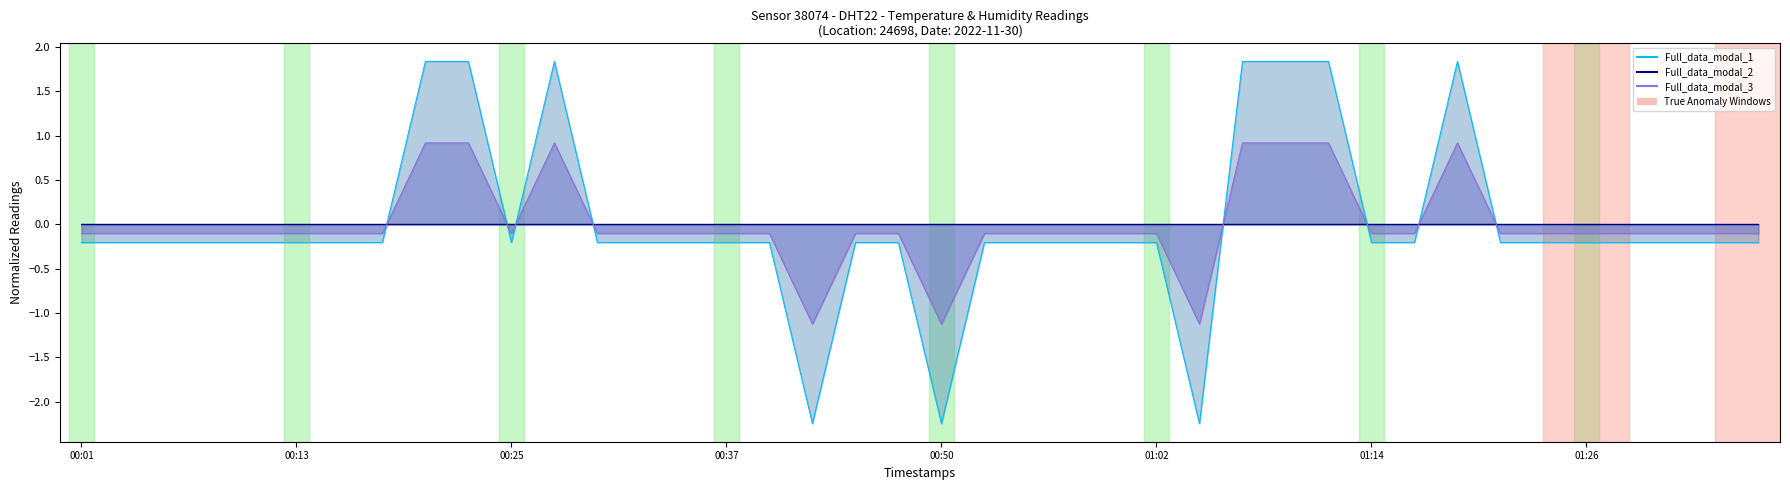

What is the approximate value at 01:14?

-0.2